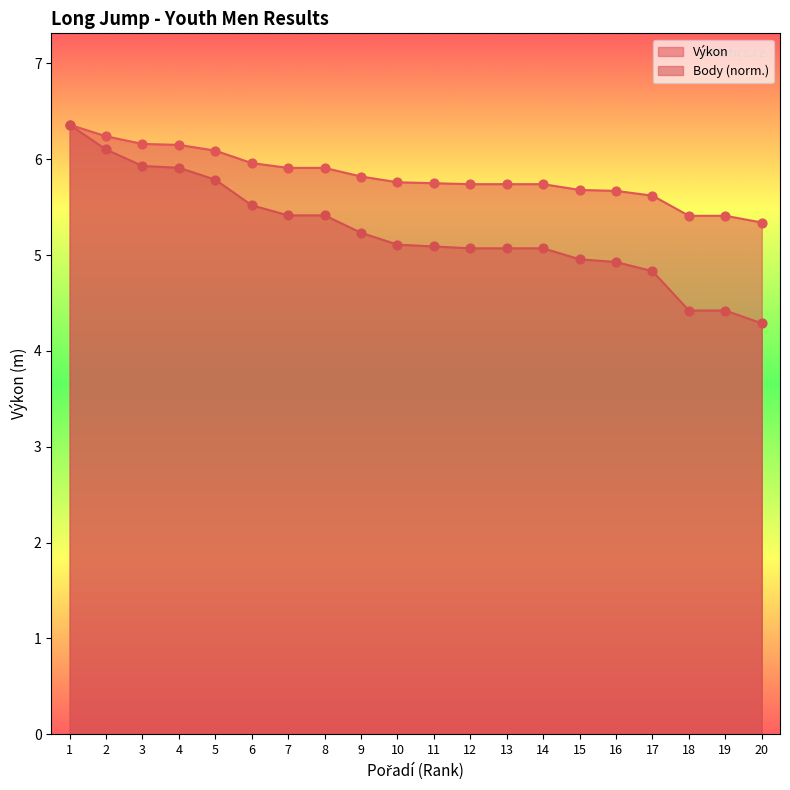

Which series reaches the maximum Y coordinate?

Výkon